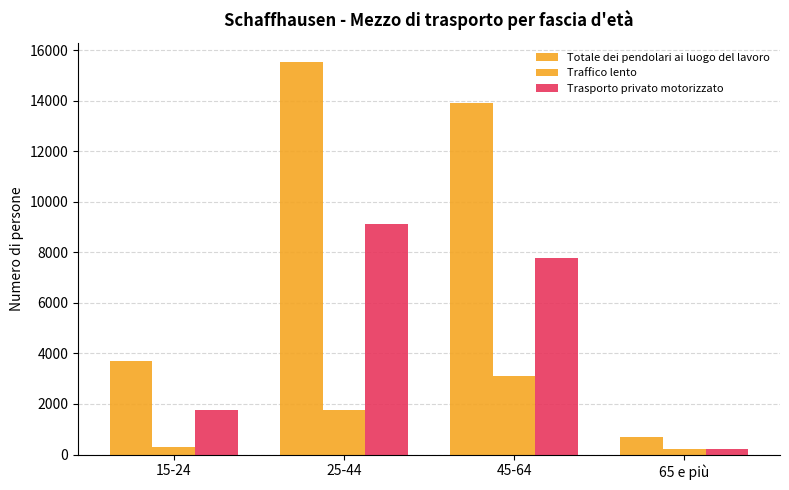

The value of Trasporto privato motorizzato at 15-24 is 2722.7. True or false?

False